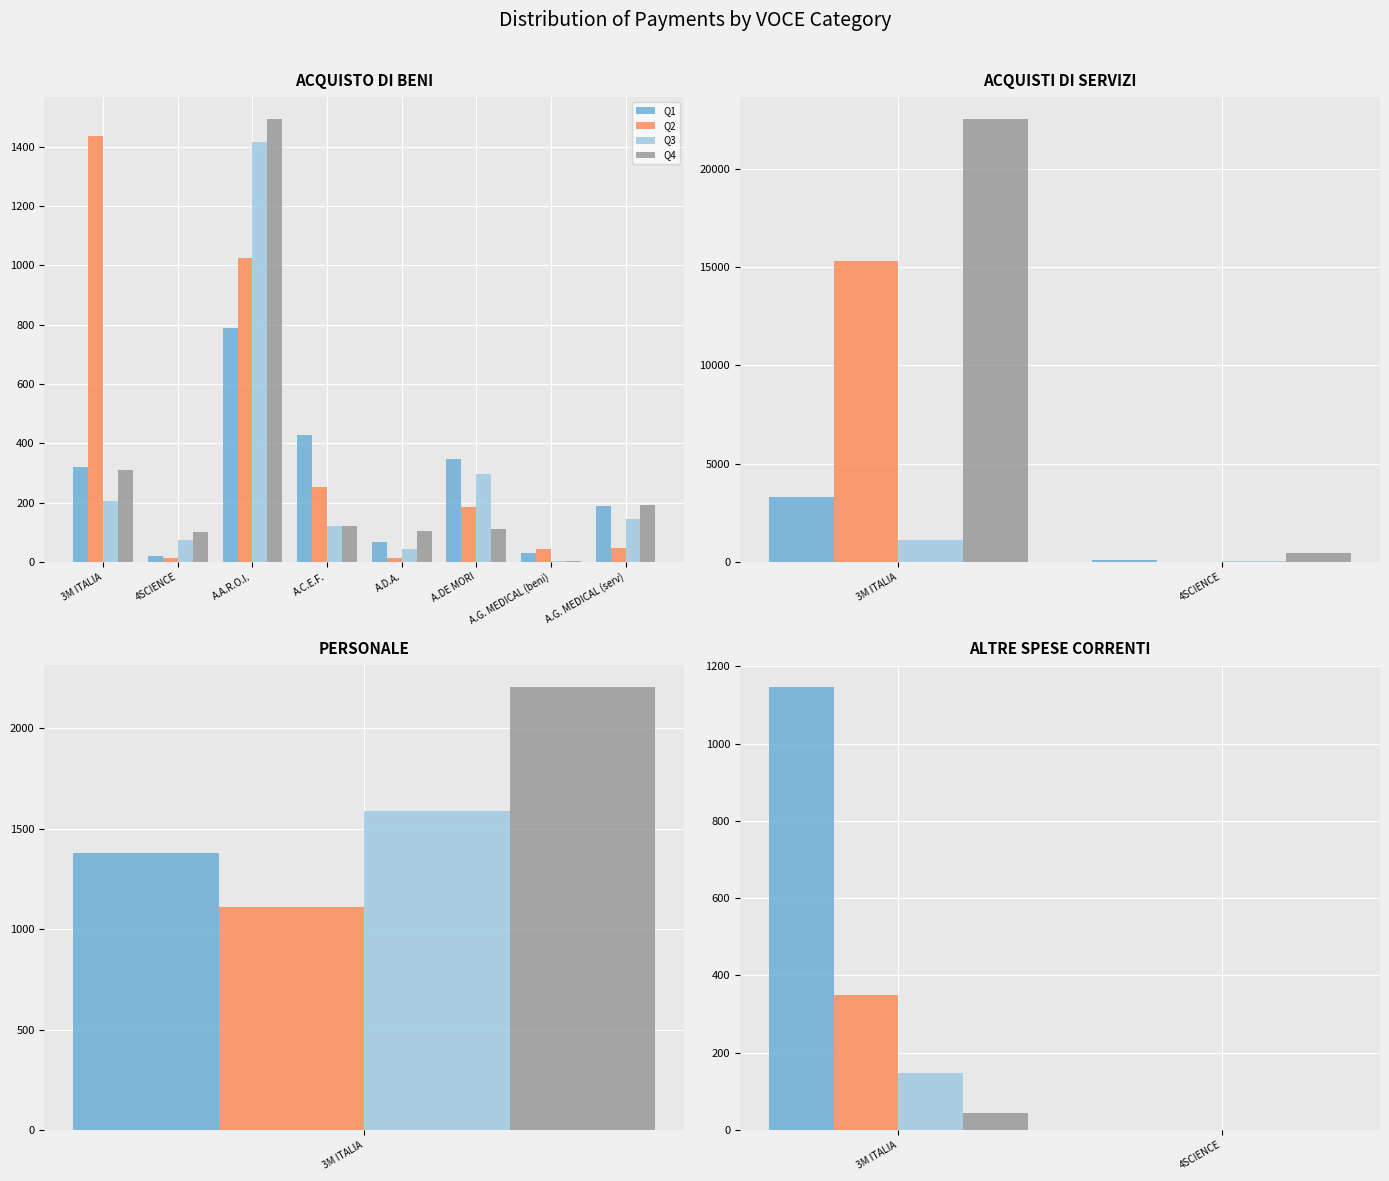

Does the chart contain any negative values?

No